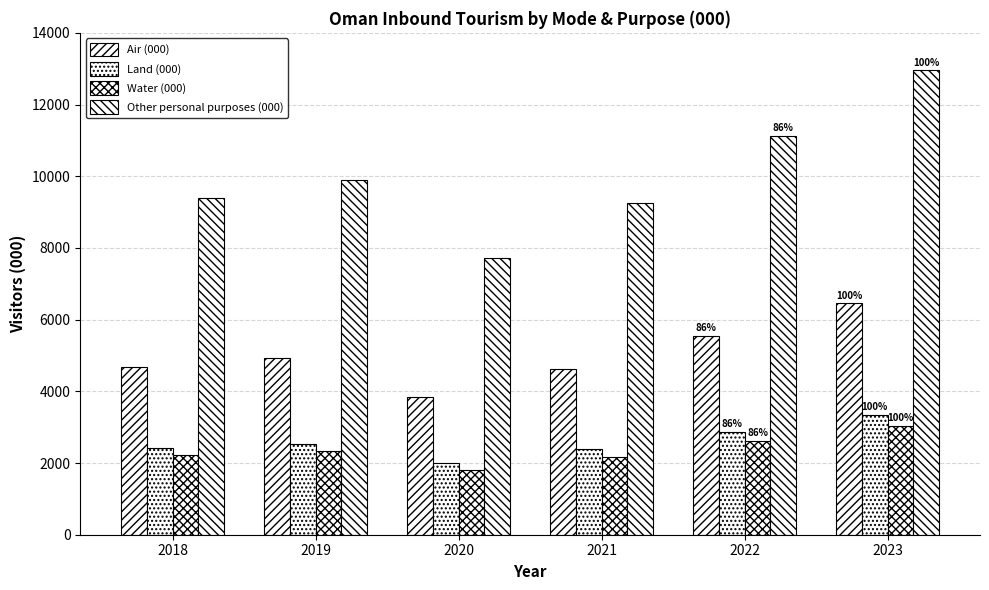

What is the difference between the maximum and minimum values in the Other personal purposes (000) series?

5224.8